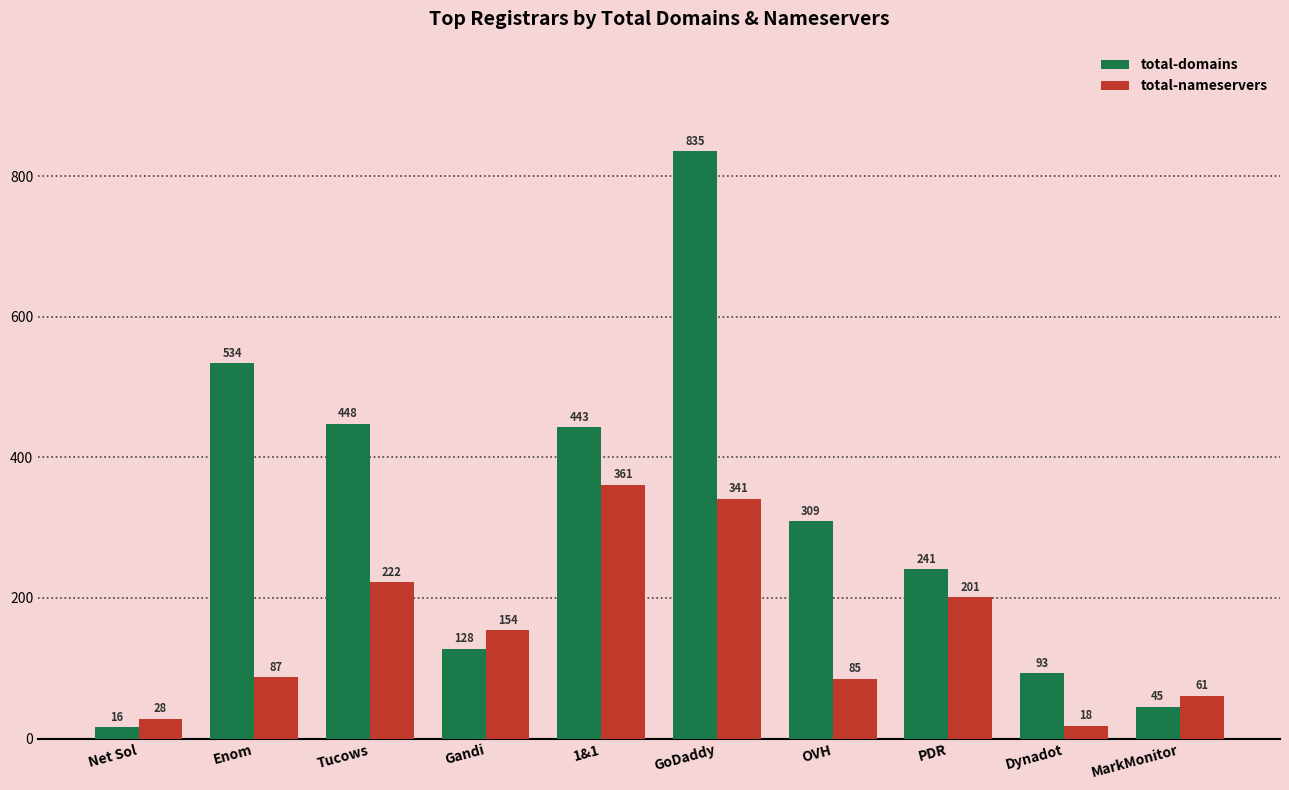

At Dynadot, list the series in order from largest to smallest.

total-domains, total-nameservers